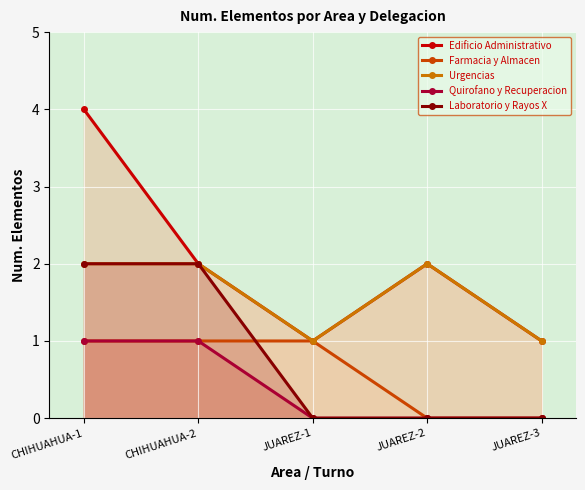

Reading right to left, list all the values displayed in this chart.

Edificio Administrativo: JUAREZ-3=1	JUAREZ-2=2	JUAREZ-1=1	CHIHUAHUA-2=2	CHIHUAHUA-1=4
Farmacia y Almacen: JUAREZ-3=0	JUAREZ-2=0	JUAREZ-1=1	CHIHUAHUA-2=1	CHIHUAHUA-1=1
Urgencias: JUAREZ-3=1	JUAREZ-2=2	JUAREZ-1=1	CHIHUAHUA-2=2	CHIHUAHUA-1=2
Quirofano y Recuperacion: JUAREZ-3=0	JUAREZ-2=0	JUAREZ-1=0	CHIHUAHUA-2=1	CHIHUAHUA-1=1
Laboratorio y Rayos X: JUAREZ-3=0	JUAREZ-2=0	JUAREZ-1=0	CHIHUAHUA-2=2	CHIHUAHUA-1=2